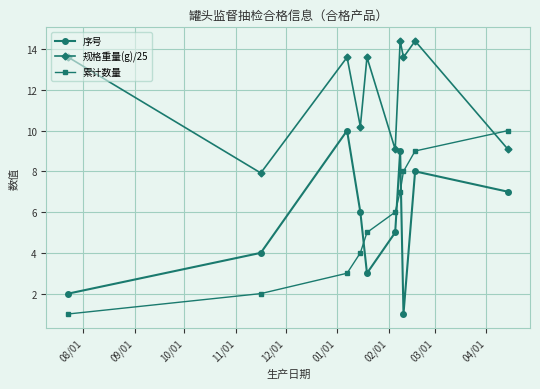

What is the minimum value for 规格重量(g)/25?

7.9